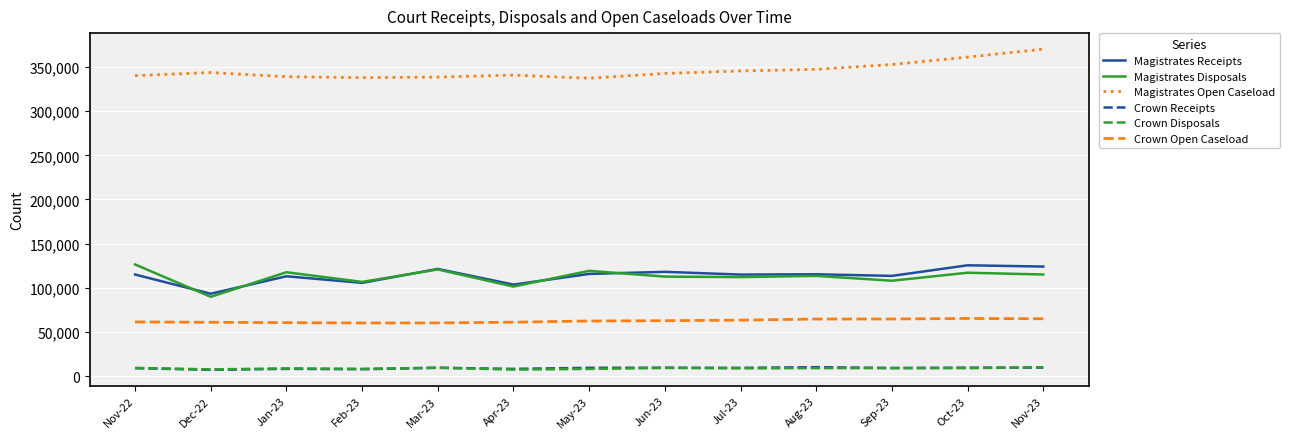

Between Feb-23 and Sep-23, which series saw the biggest shift?

Magistrates Open Caseload